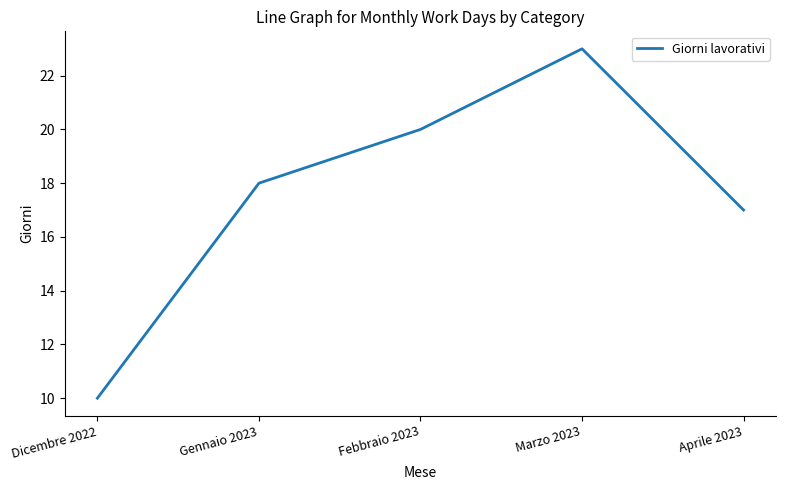

What is the difference between the maximum and minimum values?

13